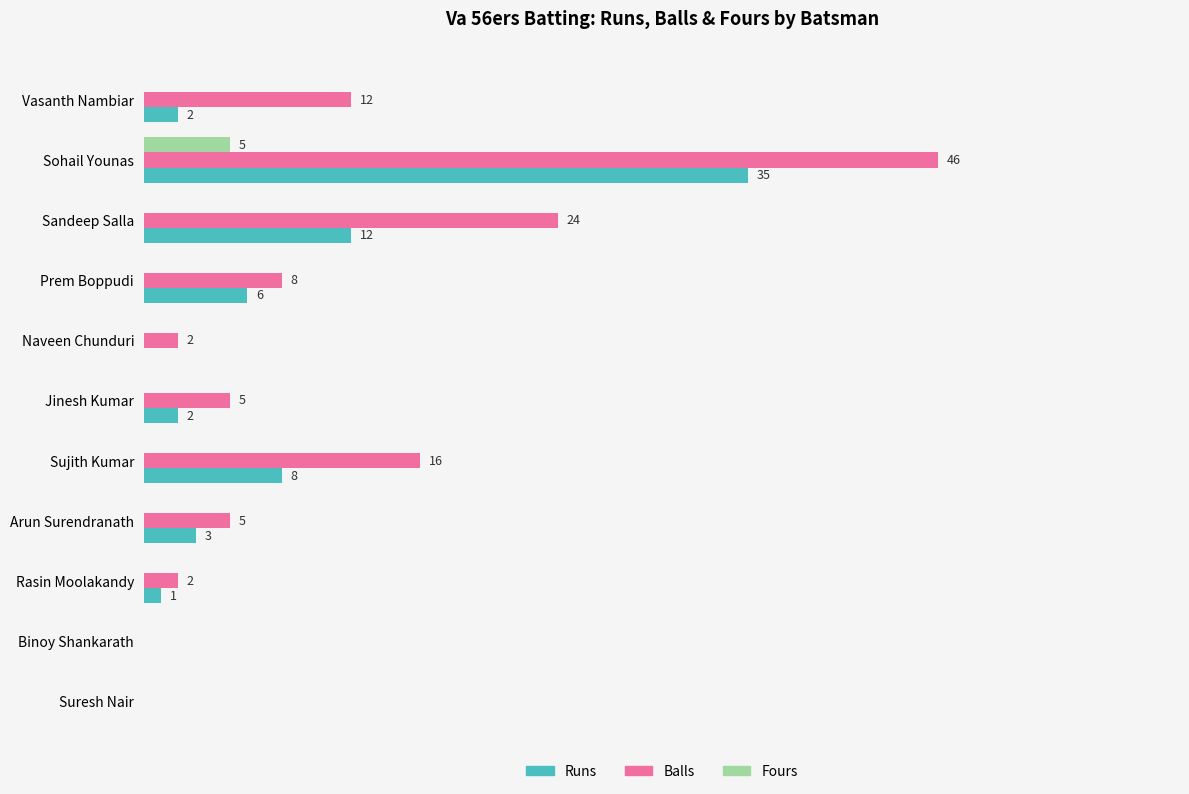

Which series has the widest spread of values?

Balls